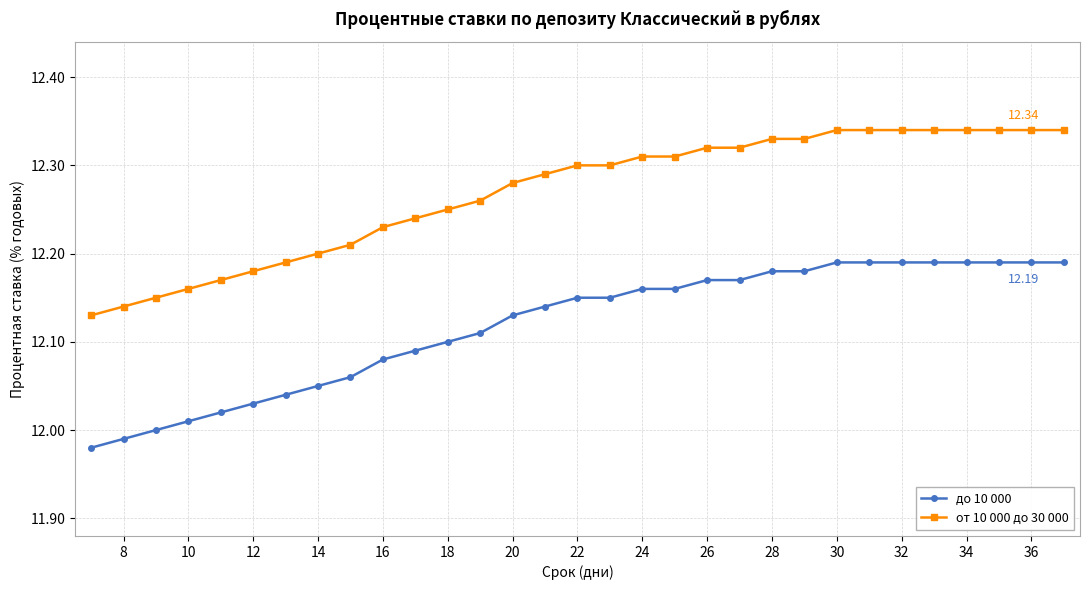

What are all the series names shown in the legend?

до 10 000, от 10 000 до 30 000